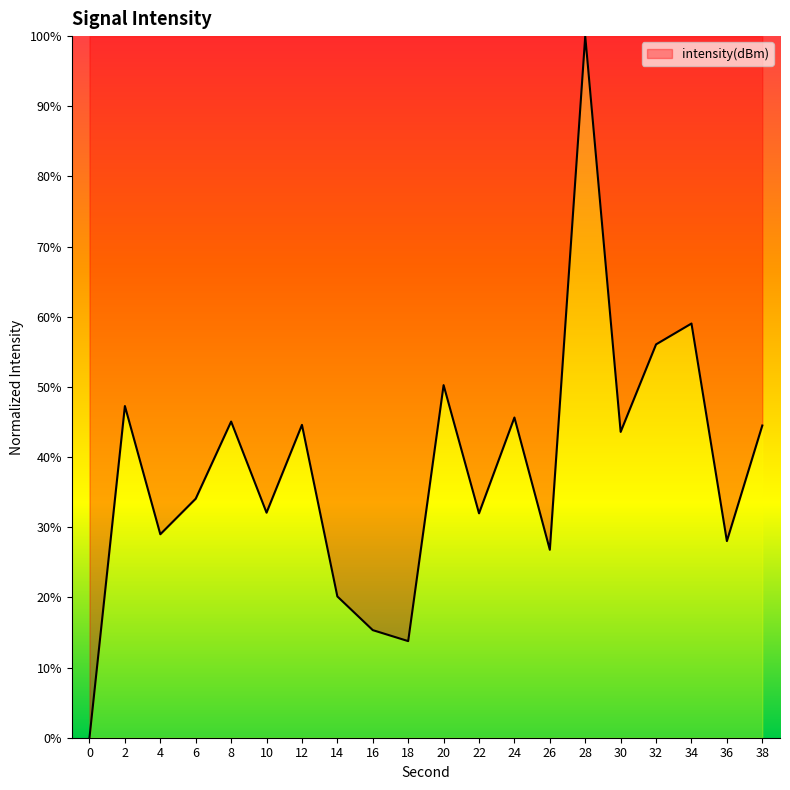

Is it true that the value at 22 is 18.9?

False